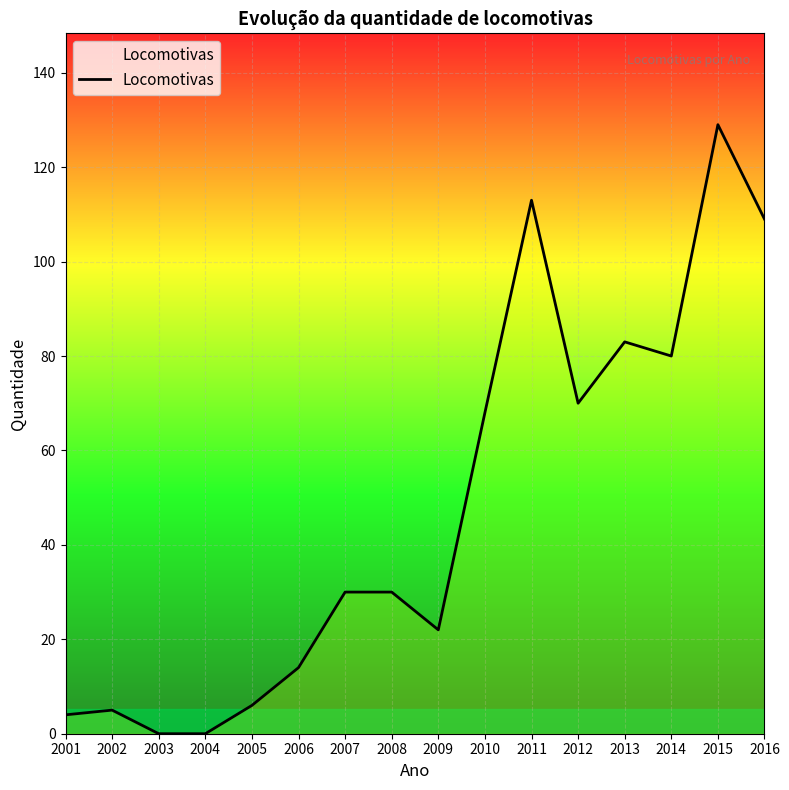

Reading left to right, what are all the values shown in this chart?

4	5	0	0	6	14	30	30	22	68	113	70	83	80	129	109